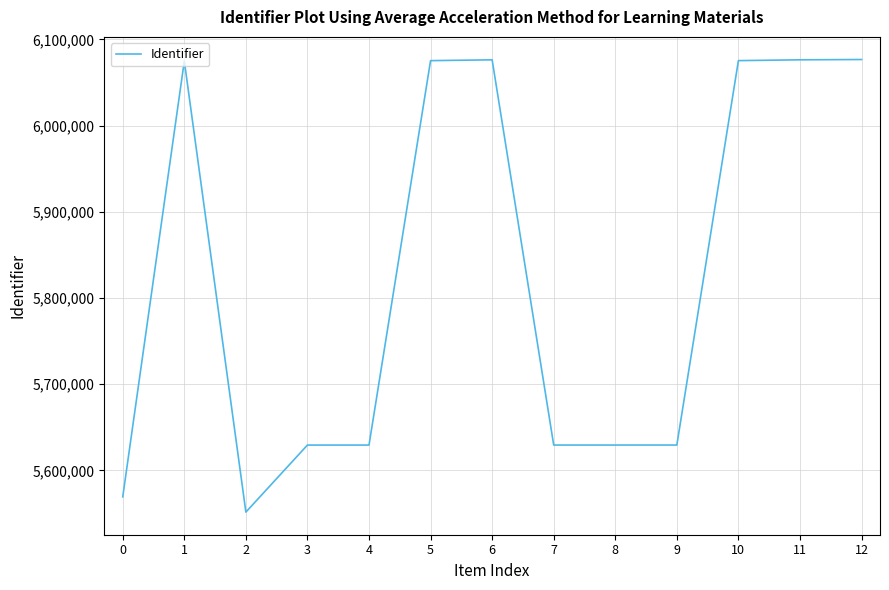

True or false: the data shows 2948783 at 0.

False